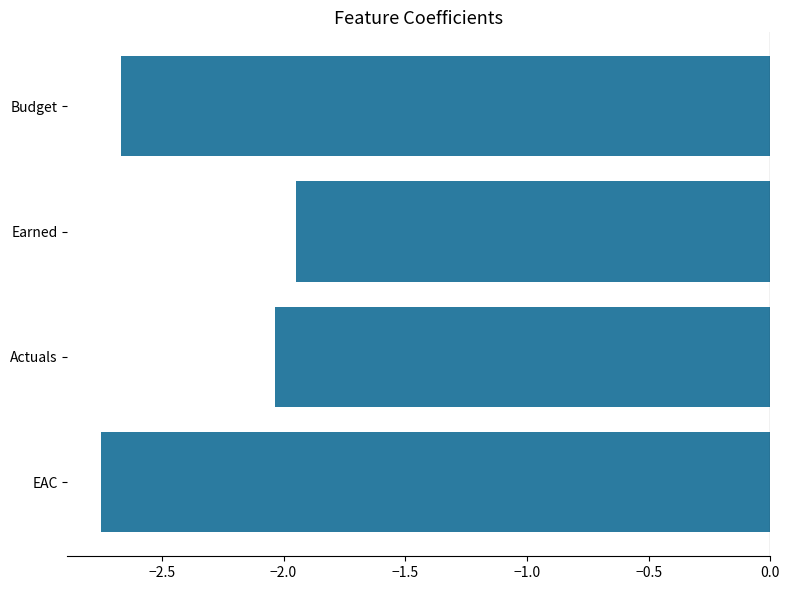

Count the number of data series in this chart.

1